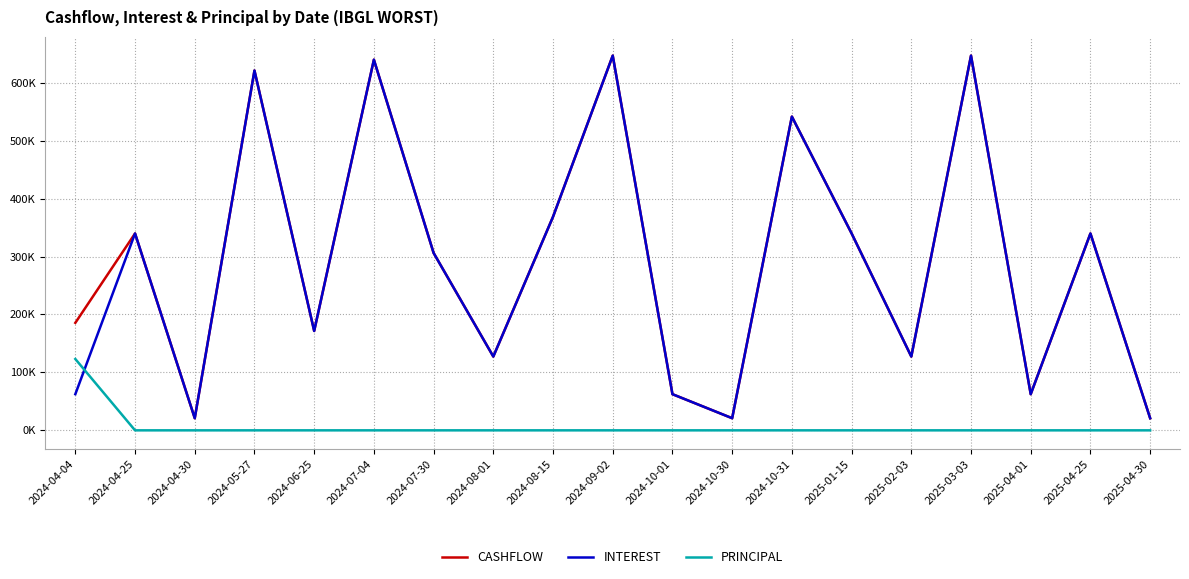

After their last crossing, which series has the higher values: PRINCIPAL or INTEREST?

INTEREST